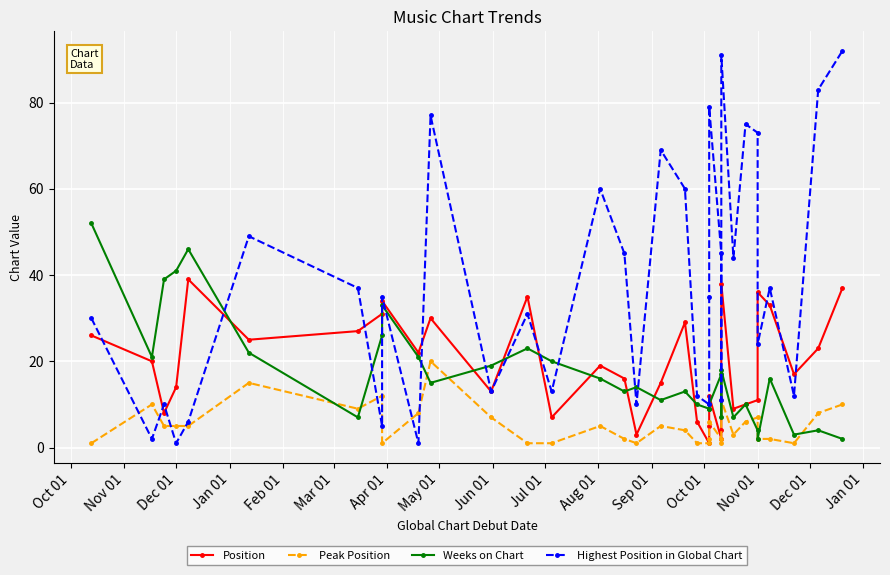

How many values in the Highest Position in Global Chart series are below 35?

16